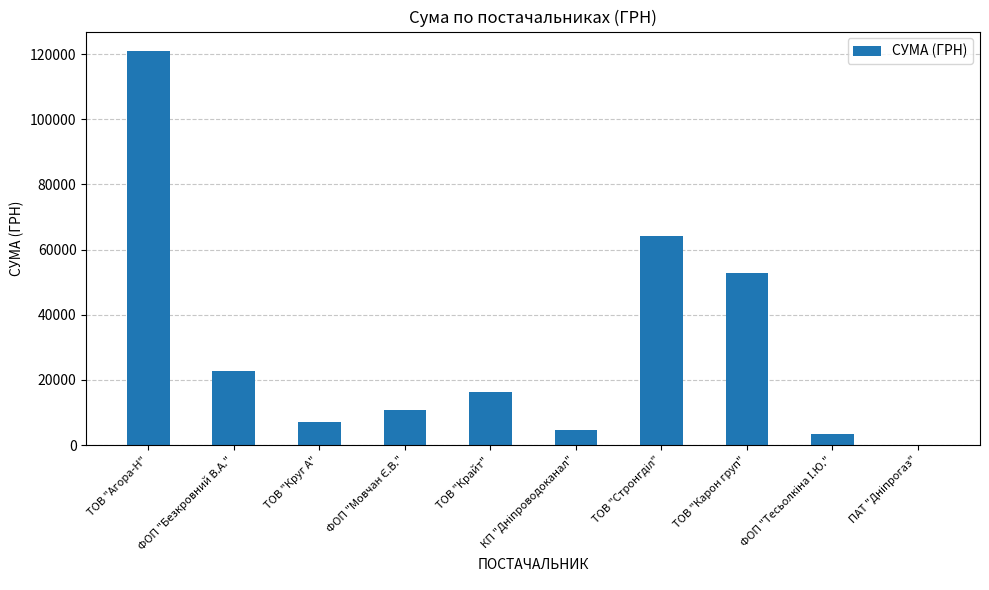

Approximately how many times larger is the value at ТОВ "Круг А" compared to ТОВ "Крайт"?

0.4